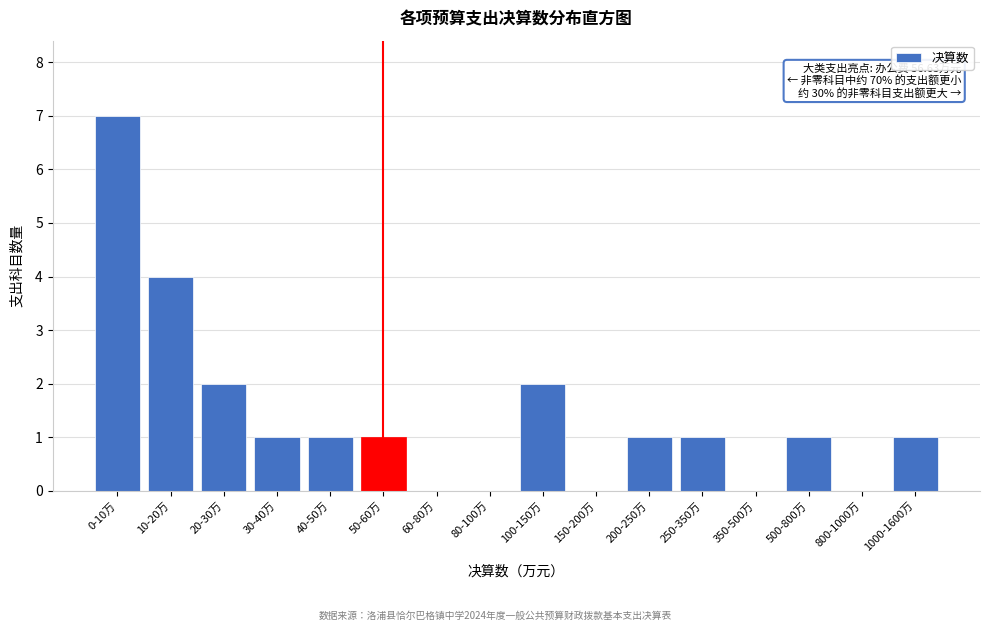

Reading left to right, what are all the values shown in this chart?

0-10万=7	10-20万=4	20-30万=2	30-40万=1	40-50万=1	50-60万=1	60-80万=0	80-100万=0	100-150万=2	150-200万=0	200-250万=1	250-350万=1	350-500万=0	500-800万=1	800-1000万=0	1000-1600万=1